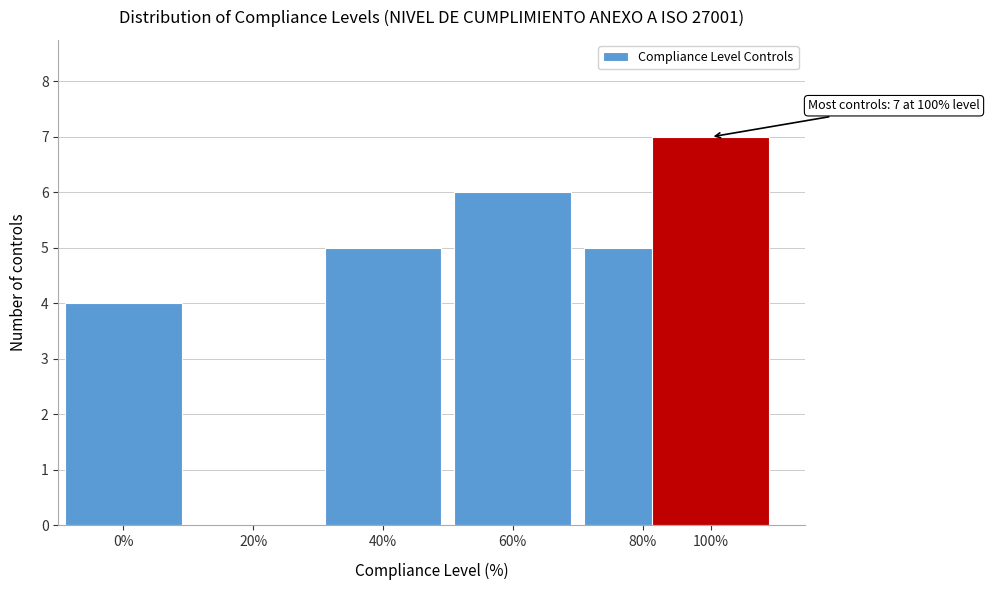

Reading right to left, what are all the values shown in this chart?

100%=7	80%=5	60%=6	40%=5	20%=0	0%=4